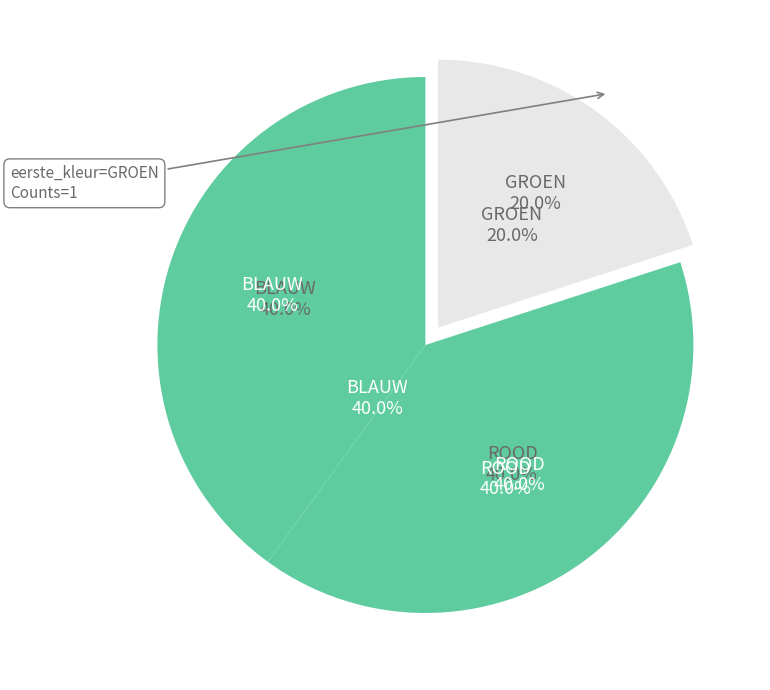

What is the largest slice in the pie chart?

BLAUW